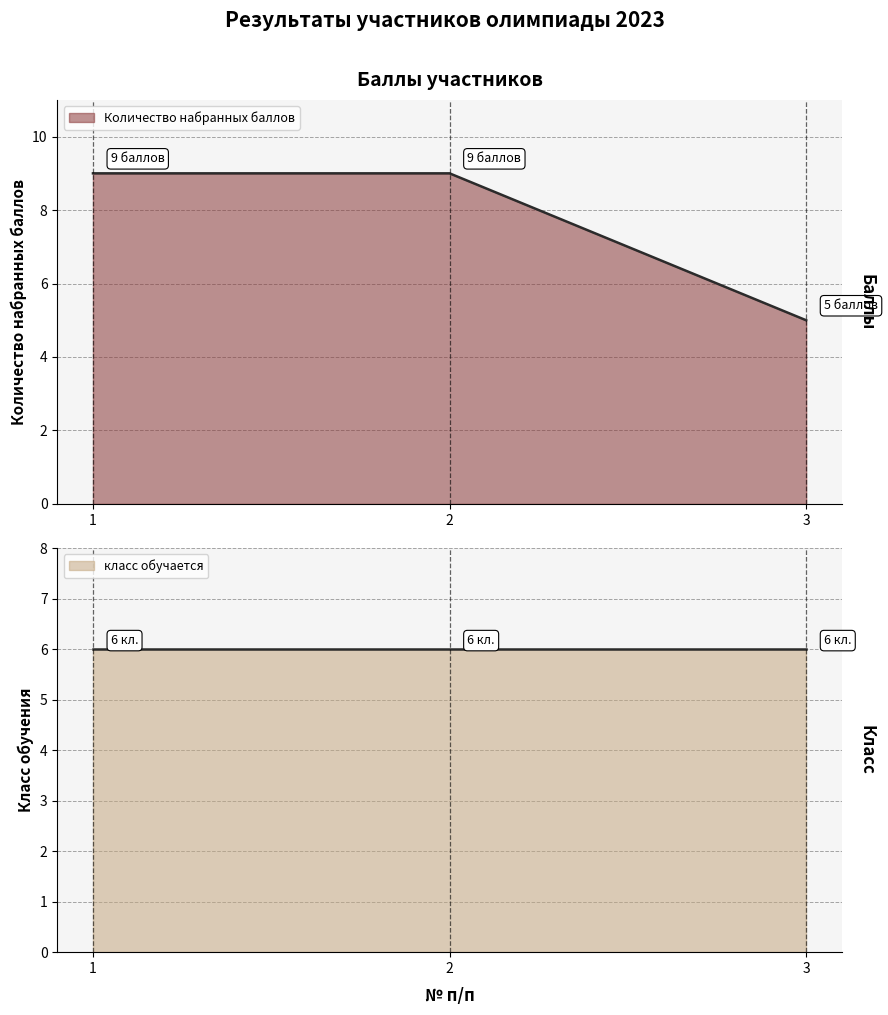

What is the smallest value displayed?

5